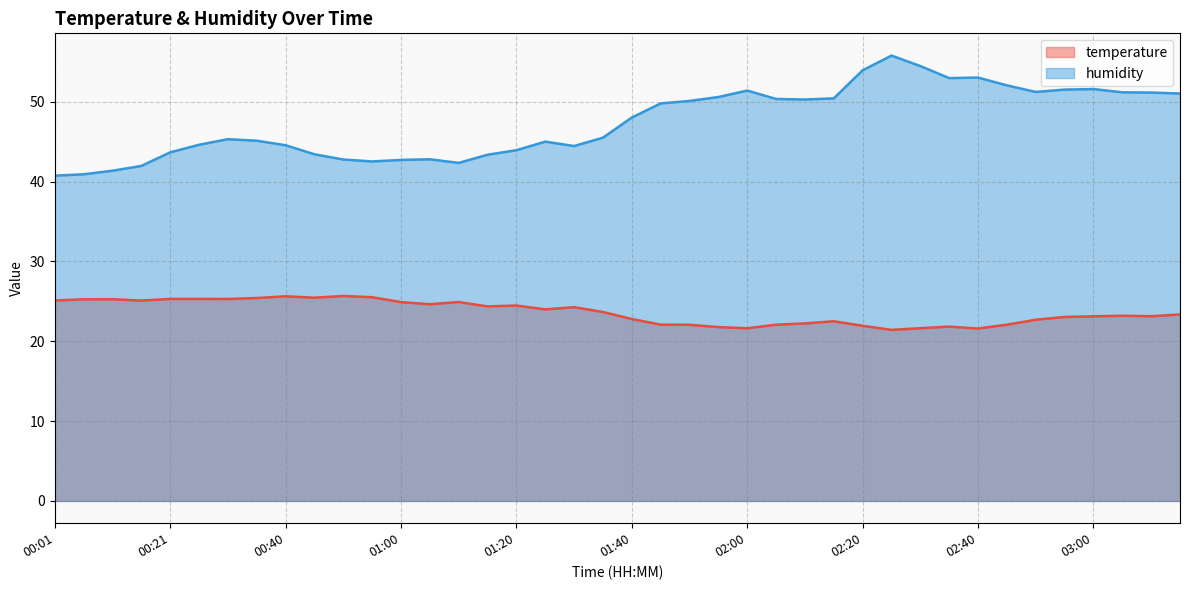

What is the value of the humidity point at the 14th from the left?

42.8